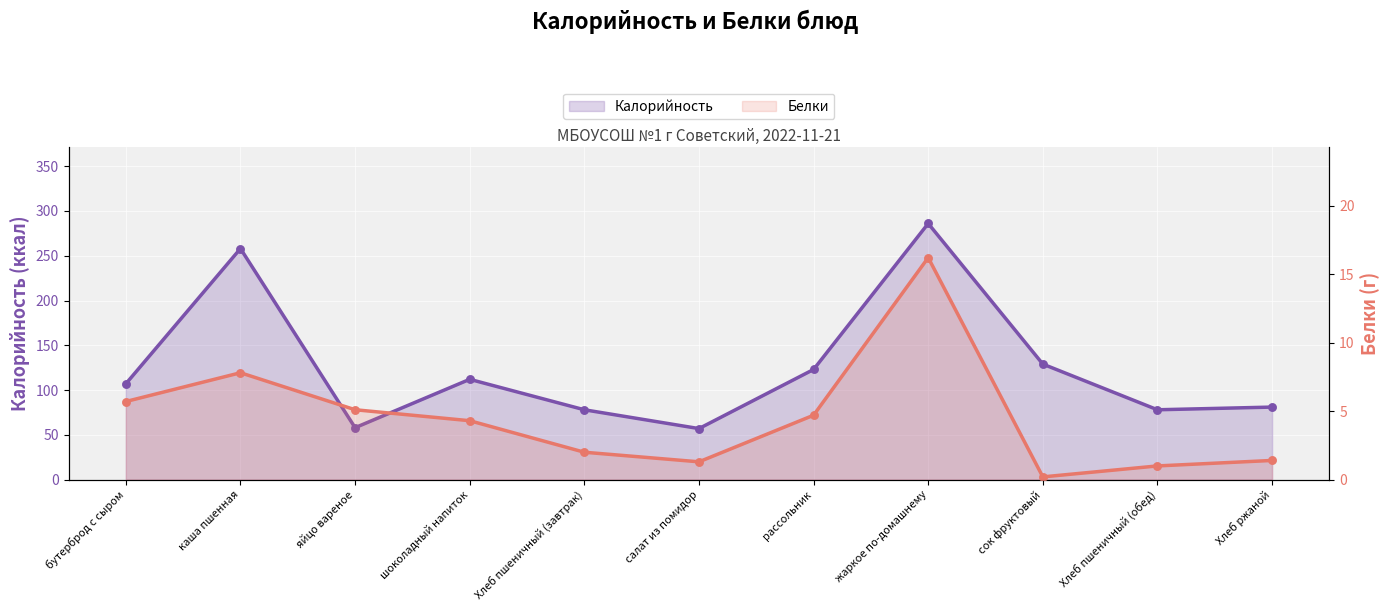

Which series contains the lowest Y value?

Белки